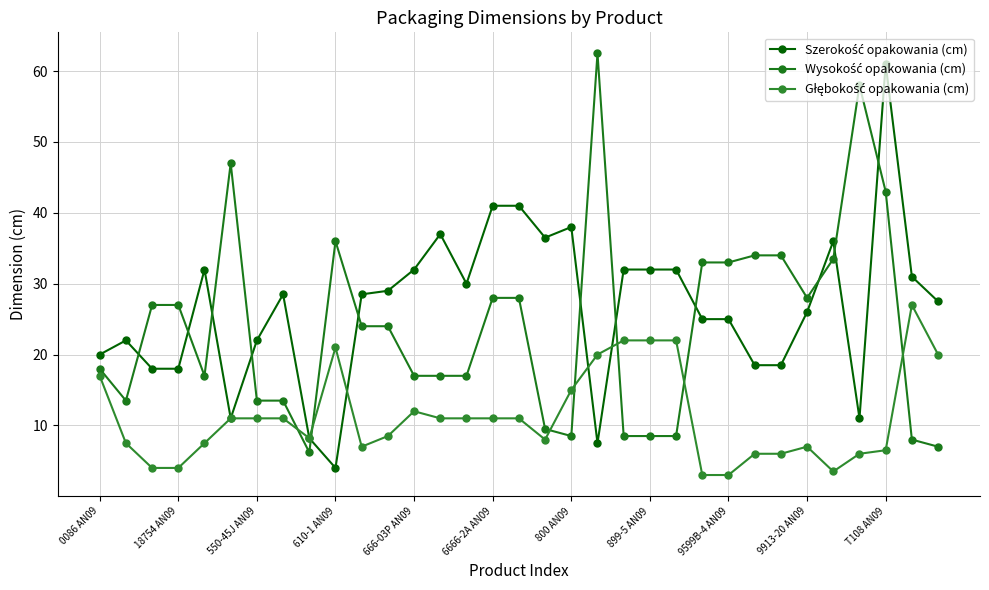

Does the chart have visible grid lines?

Yes